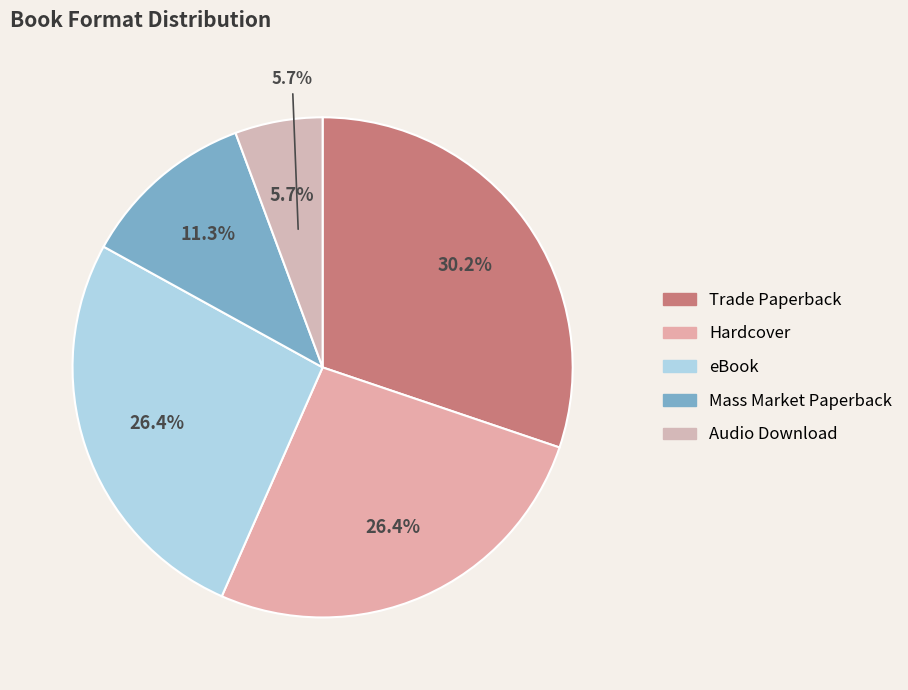

What percentage is NOT represented by Audio Download?

94.3%